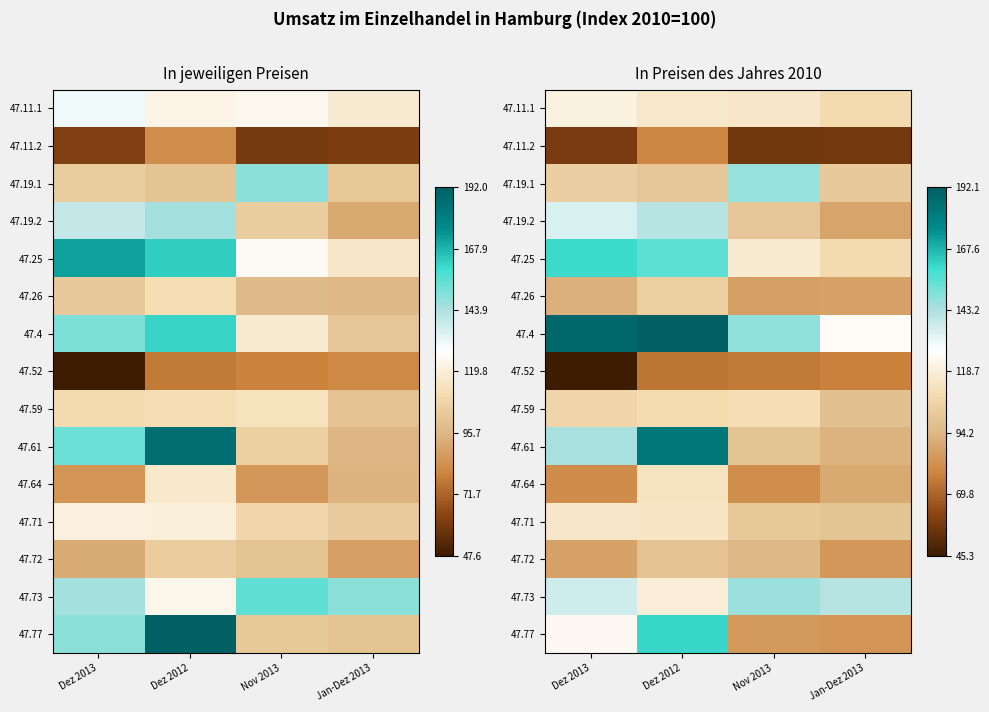

Which category has the highest value in the 47.11.2 series?

Dez 2012